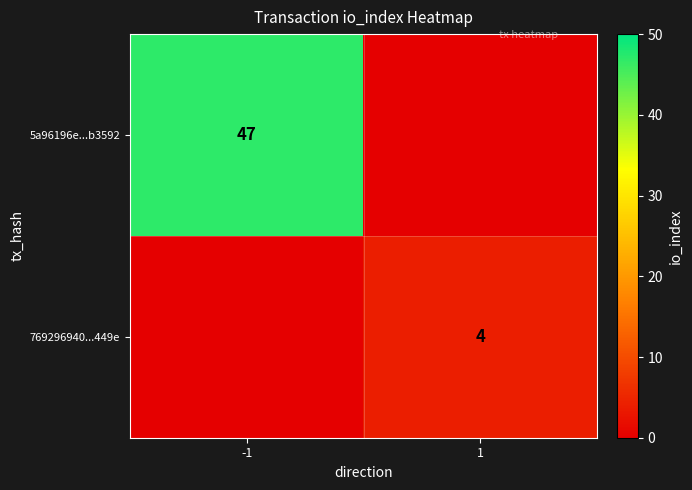

Which has a higher value, -1 or 1?

-1